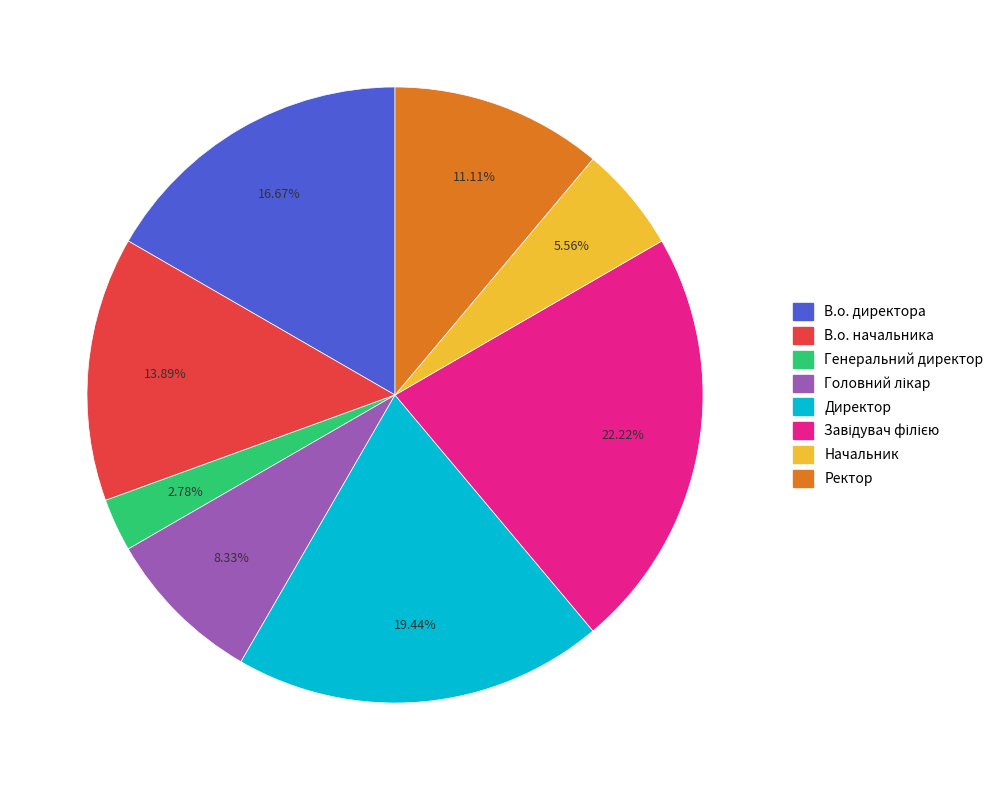

Does Начальник represent more than half of the total?

No